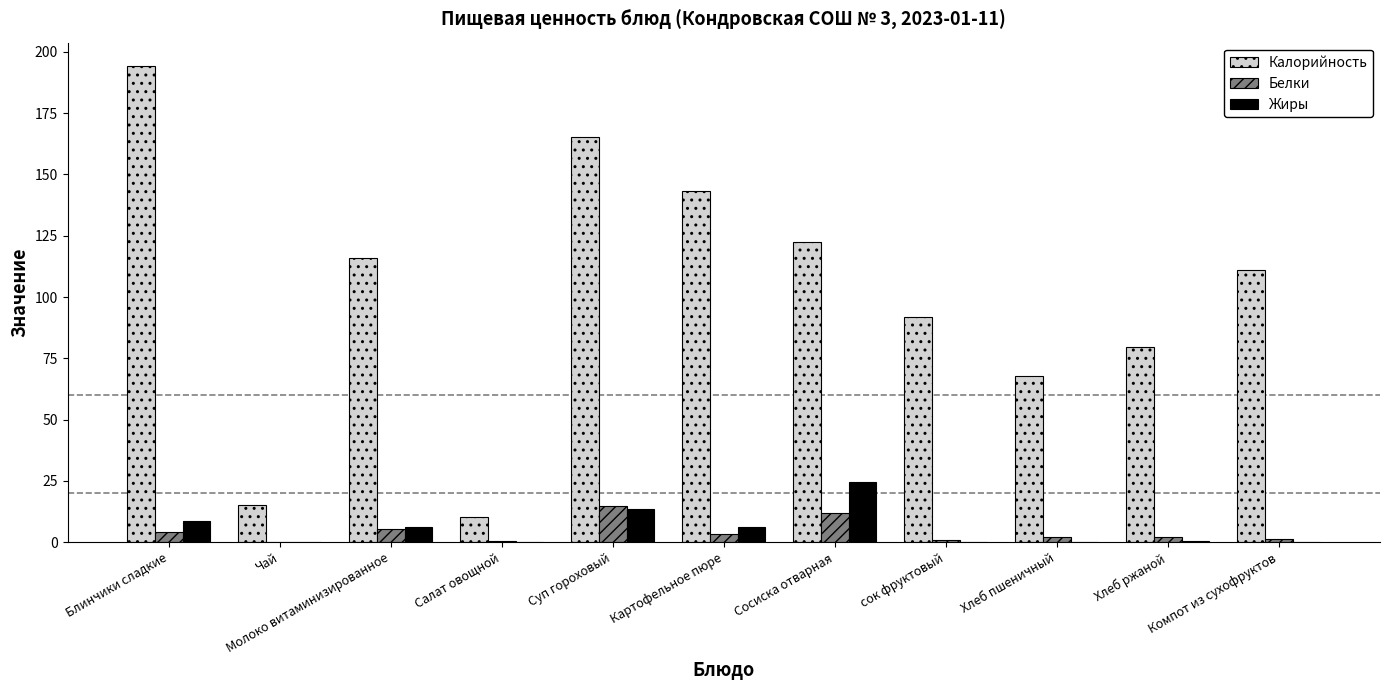

What are all the series names shown in the legend?

Калорийность, Белки, Жиры